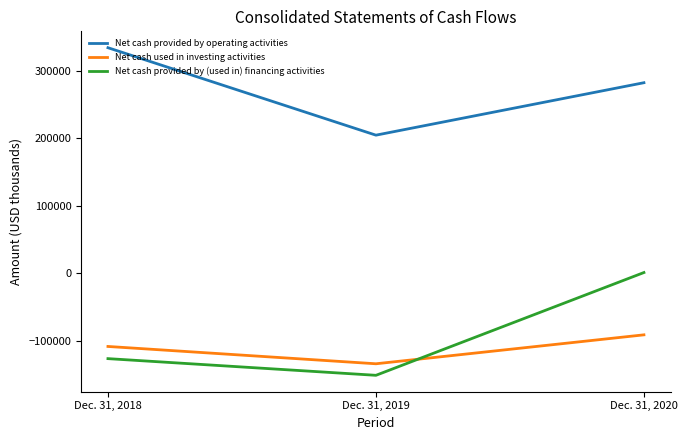

How many positive values does the Net cash provided by (used in) financing activities series have?

1